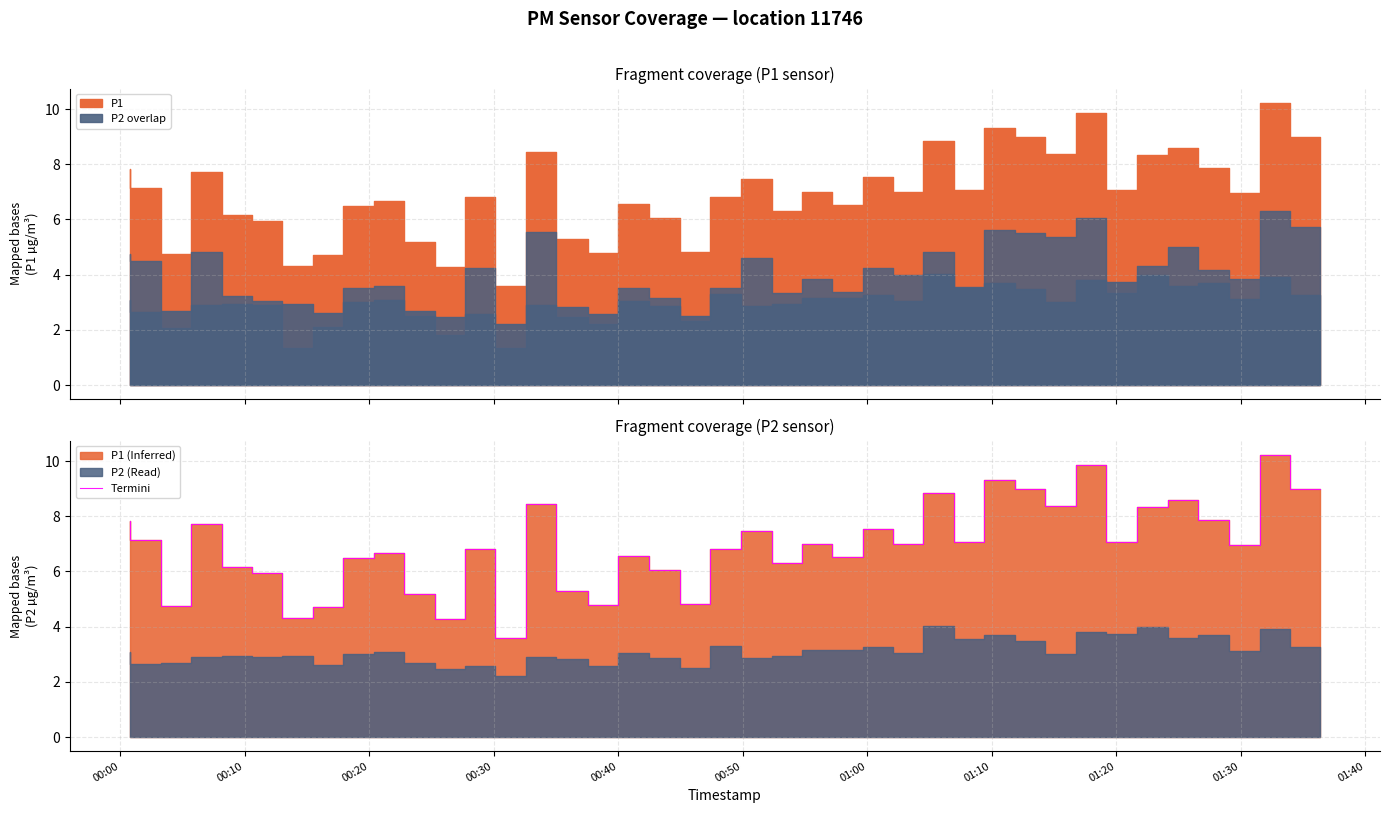

How many values are below 7?

20